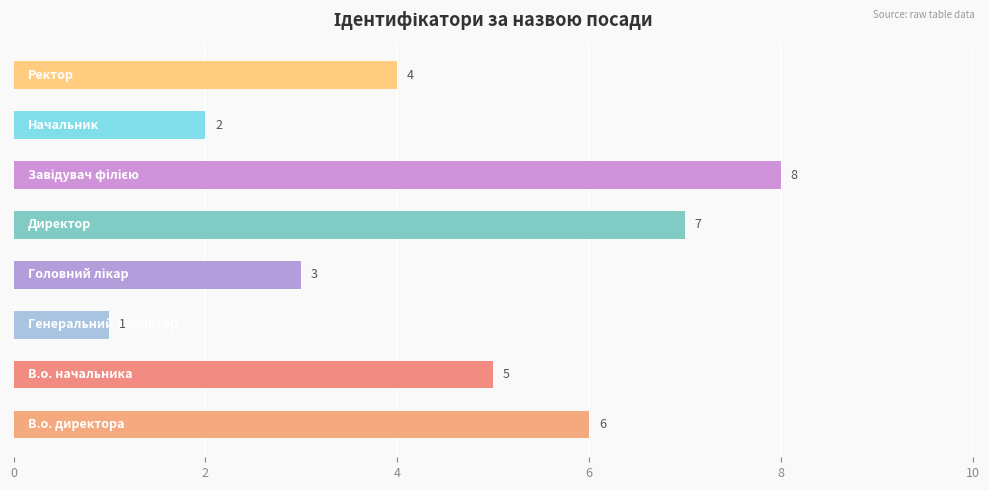

Reading top to bottom, extract all data points from this chart.

4	2	8	7	3	1	5	6